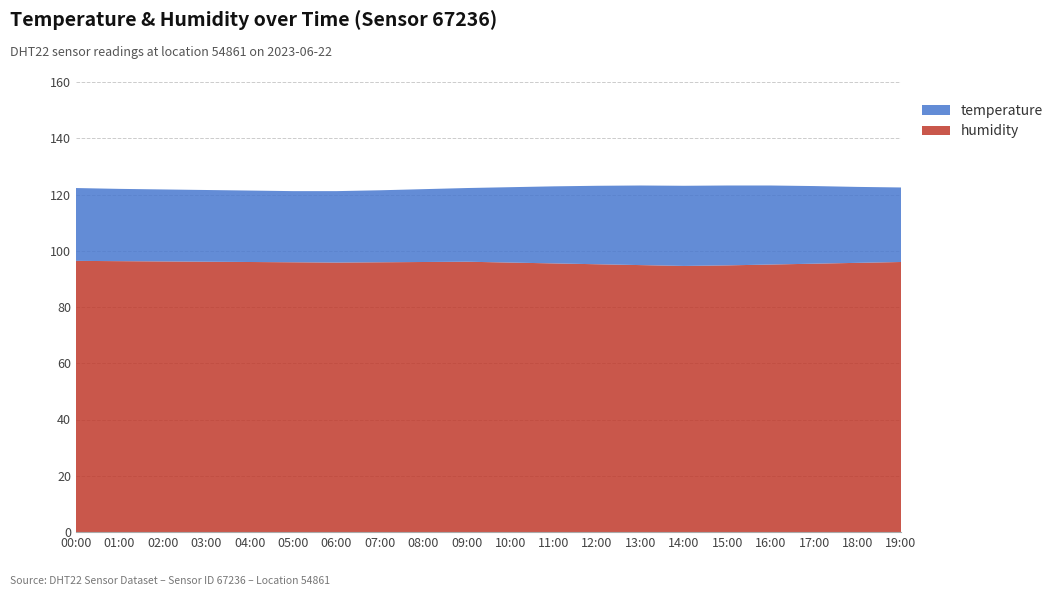

Reading right to left, extract all data points from this chart.

temperature: 19:00=26.5	18:00=27.0	17:00=27.6	16:00=28.1	15:00=28.4	14:00=28.5	13:00=28.3	12:00=27.9	11:00=27.4	10:00=26.8	09:00=26.2	08:00=25.9	07:00=25.6	06:00=25.4	05:00=25.3	04:00=25.4	03:00=25.5	02:00=25.6	01:00=25.7	00:00=25.9
humidity: 19:00=96.0	18:00=95.7	17:00=95.4	16:00=95.1	15:00=94.8	14:00=94.6	13:00=94.9	12:00=95.2	11:00=95.5	10:00=95.8	09:00=96.1	08:00=96.0	07:00=95.9	06:00=95.8	05:00=95.9	04:00=96.0	03:00=96.1	02:00=96.2	01:00=96.3	00:00=96.4